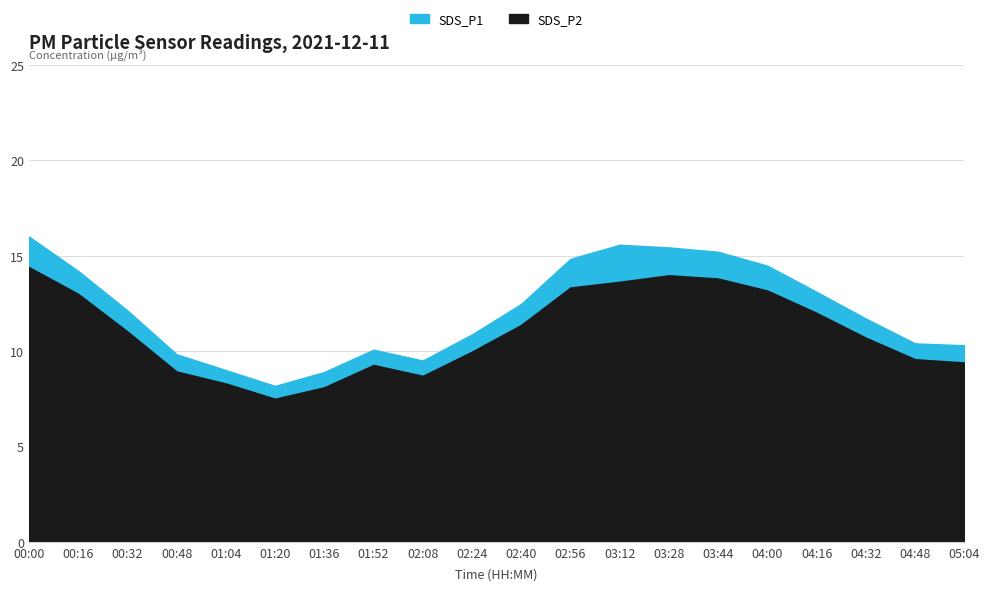

Which series has the largest total across all categories?

SDS_P1